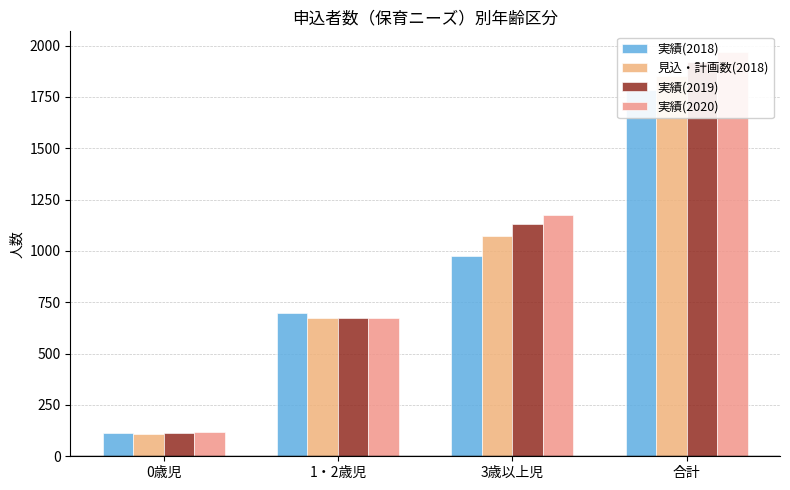

How many groups of bars are there?

4